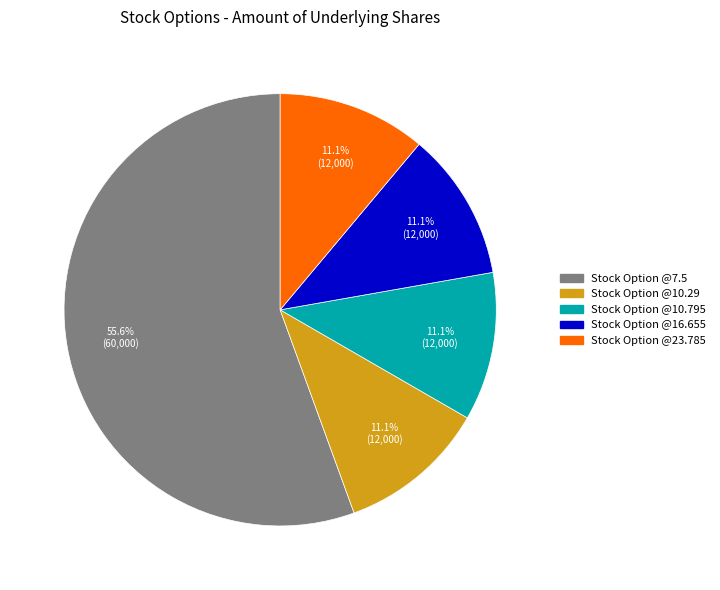

Is there a majority slice in this chart?

Yes